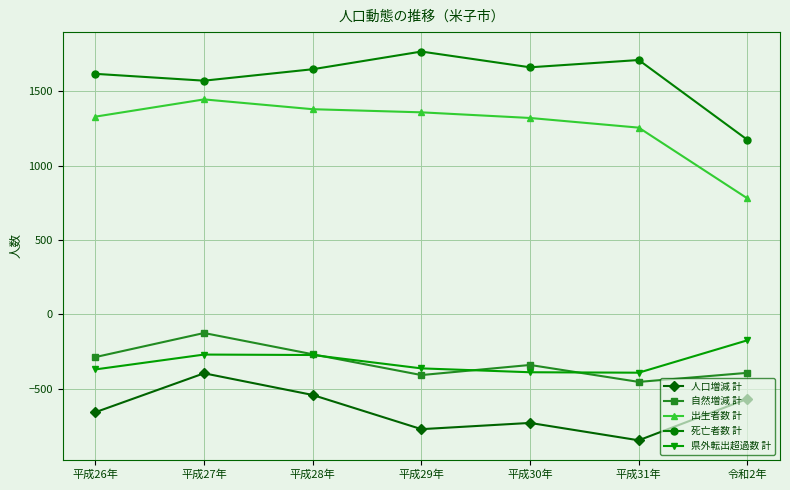

Where is the first local maximum for 人口増減 計?

平成27年